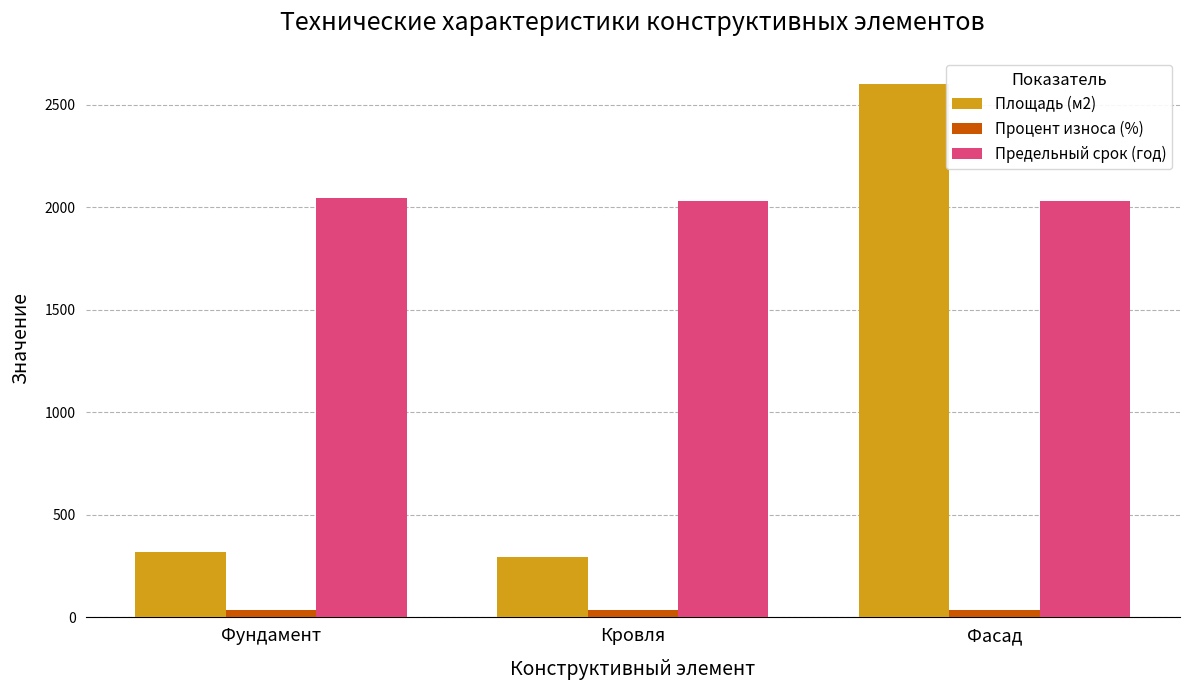

What is the minimum value shown in the chart?

35.0